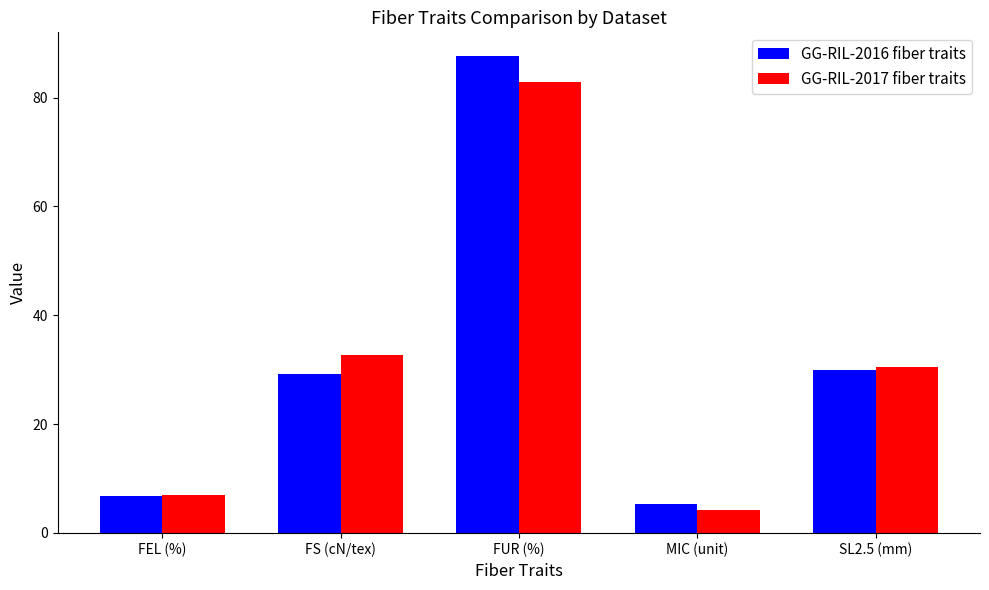

At which label does GG-RIL-2017 fiber traits reach its minimum?

MIC (unit)